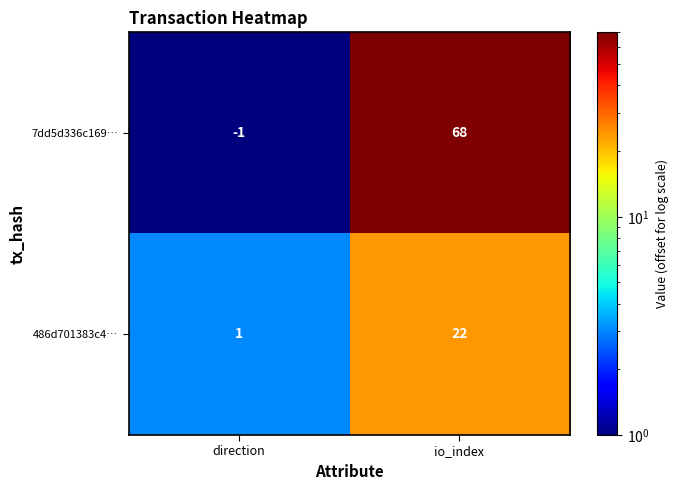

How many distinct data groups are displayed?

2